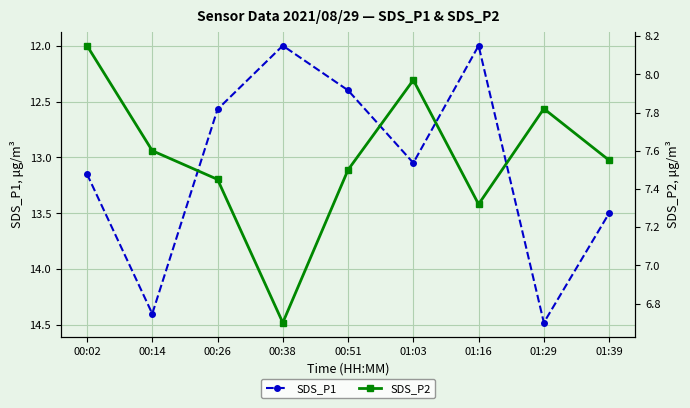

Which series has the widest spread of values?

SDS_P1